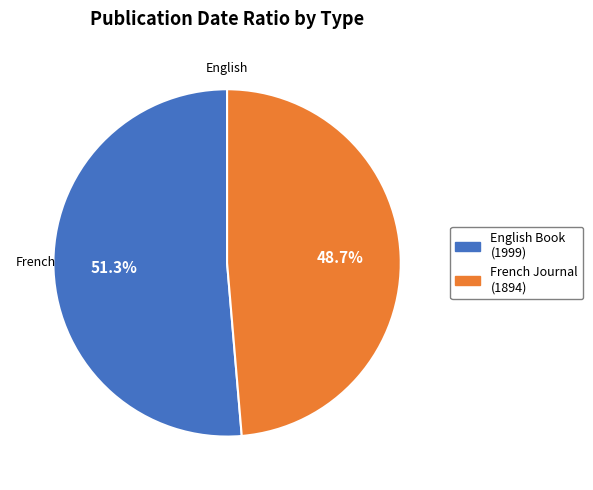

What is the ratio of the value at French Journal (1894) to the value at English Book (1999)?

0.9